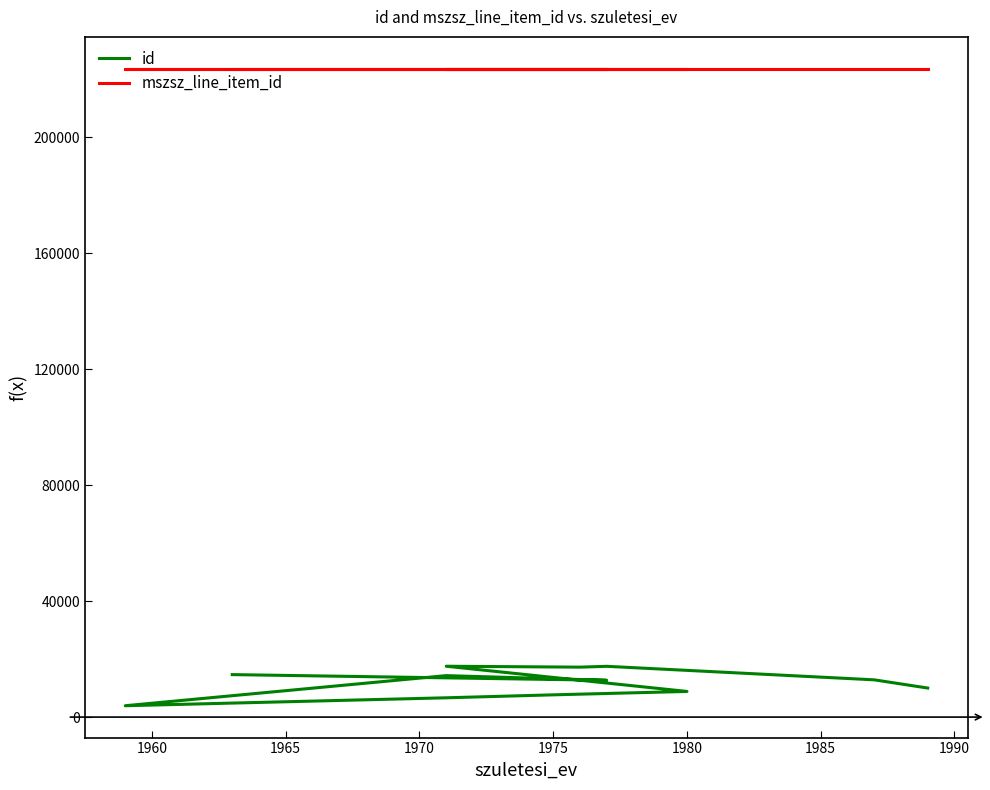

What is the minimum value shown in the chart?

3914